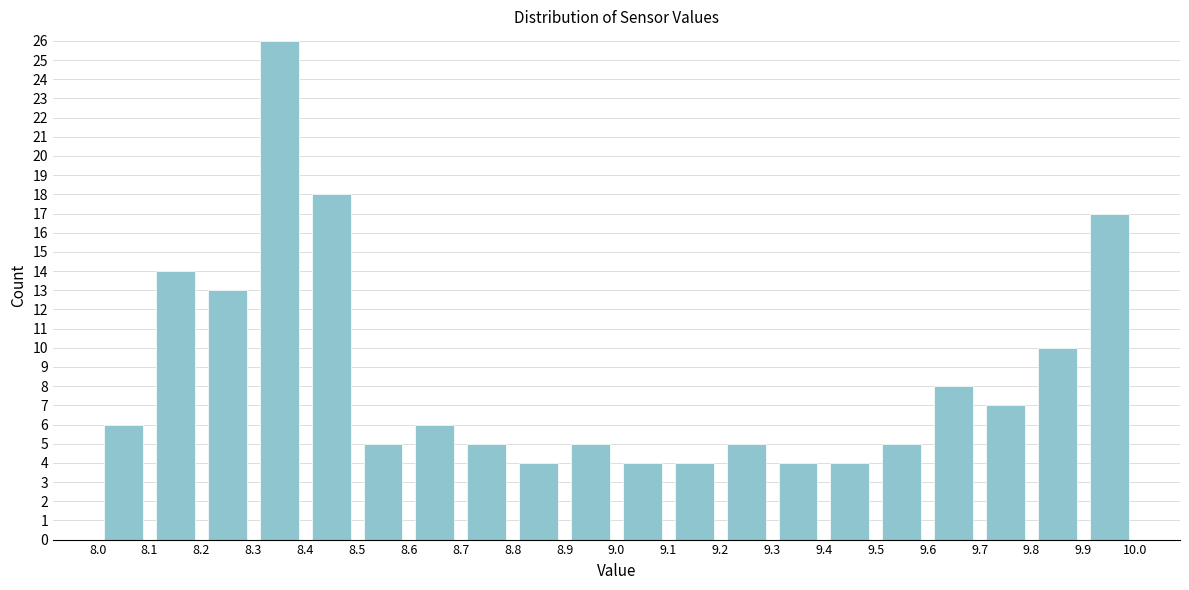

Reading left to right, transcribe this chart: for each bar, give the range it covers on the x-axis and its height. The values are not printed on the chart, so give them approximately, as read against the axis.

8.0 to 8.1: 6
8.1 to 8.2: 14
8.2 to 8.3: 13
8.3 to 8.4: 26
8.4 to 8.5: 18
8.5 to 8.6: 5
8.6 to 8.7: 6
8.7 to 8.8: 5
8.8 to 8.9: 4
8.9 to 9.0: 5
9.0 to 9.1: 4
9.1 to 9.2: 4
9.2 to 9.3: 5
9.3 to 9.4: 4
9.4 to 9.5: 4
9.5 to 9.6: 5
9.6 to 9.7: 8
9.7 to 9.8: 7
9.8 to 9.9: 10
9.9 to 10.0: 17